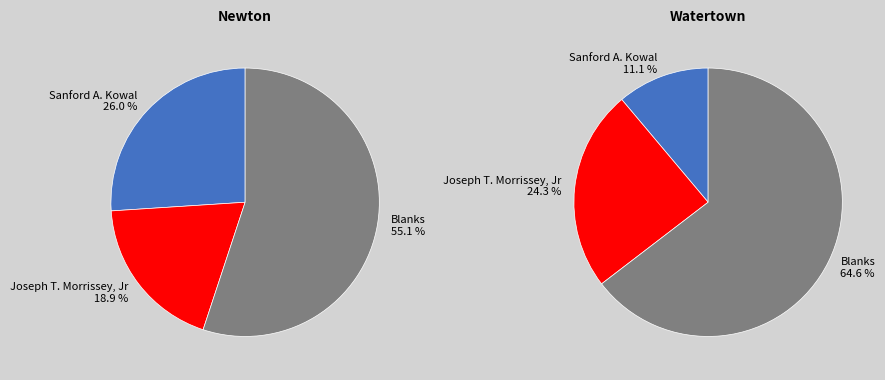

Is it true that Newton is 57% of the pie?

False